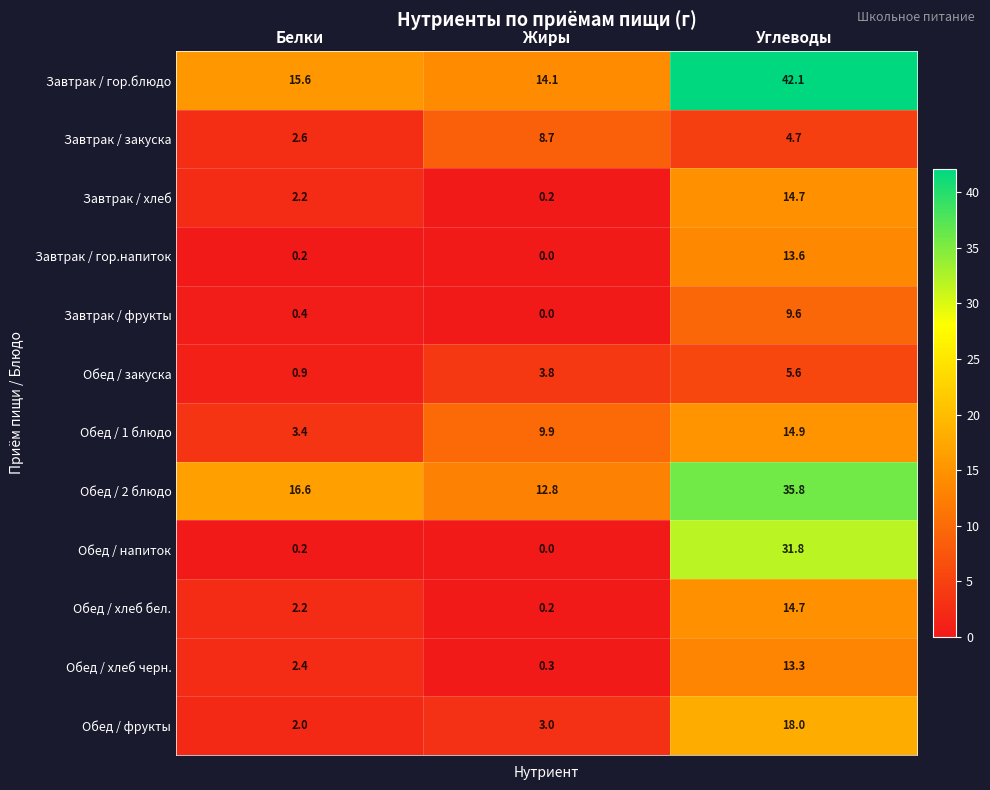

List the labels in order of Обед / хлеб бел. value, largest first.

Углеводы, Белки, Жиры